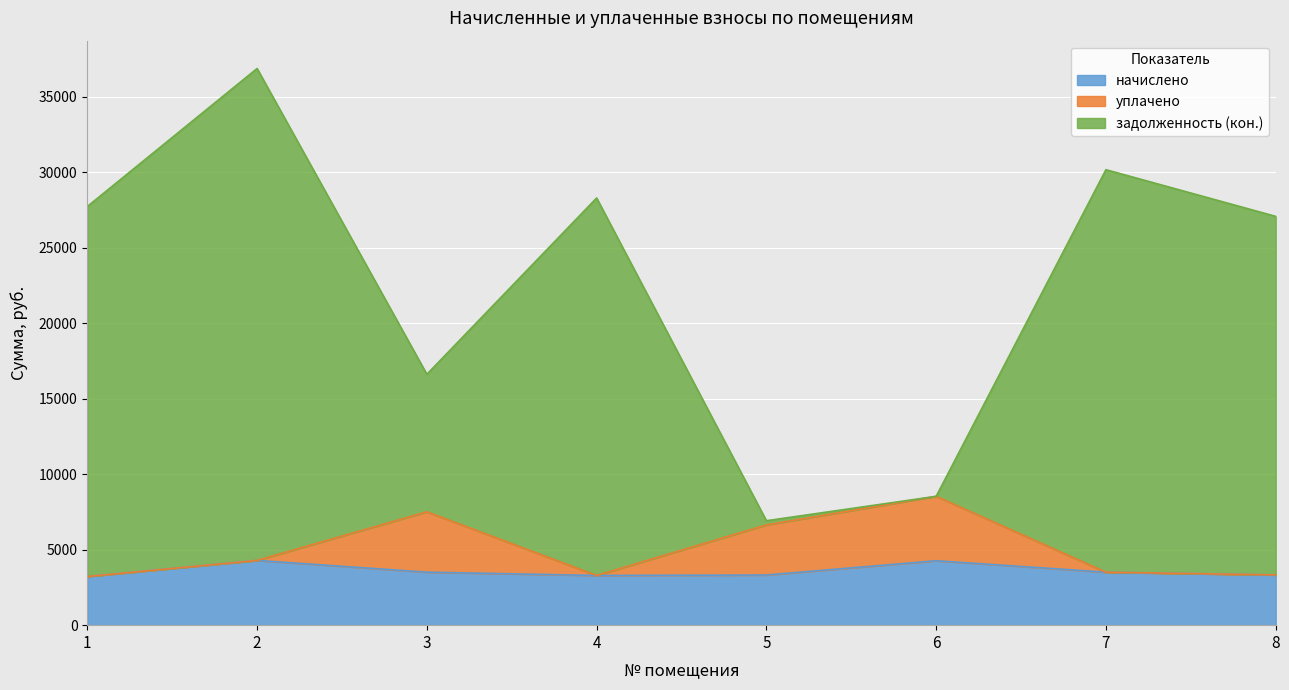

What is the sum of the задолженность (кон.) values at 6 and 3?

25159.2